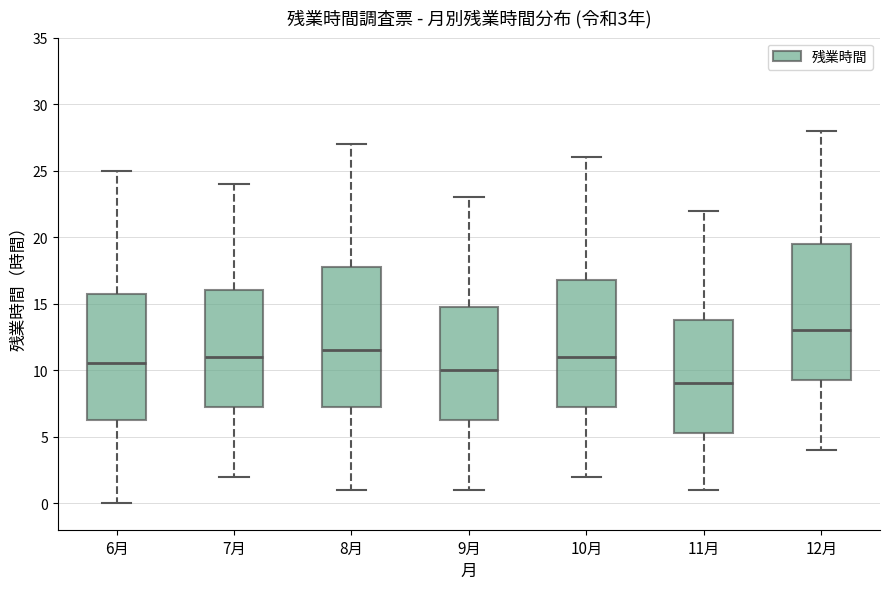

Which box's median line is the highest?

12月